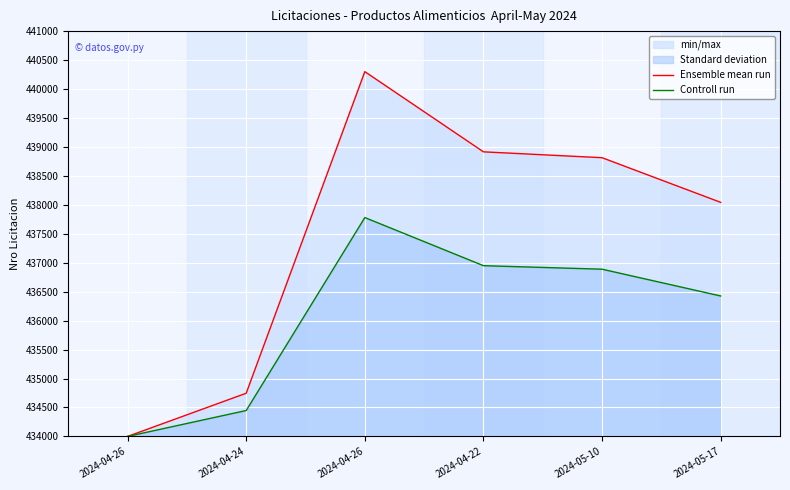

What value does the Controll run series have at 2024-04-22?

436949.0